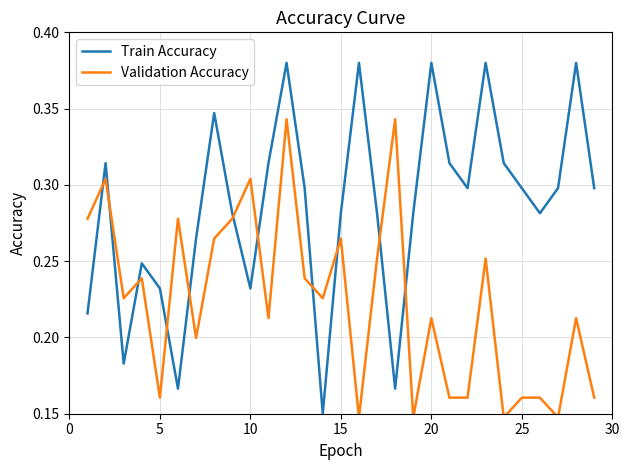

At how many categories does at least one series exceed 0?

29